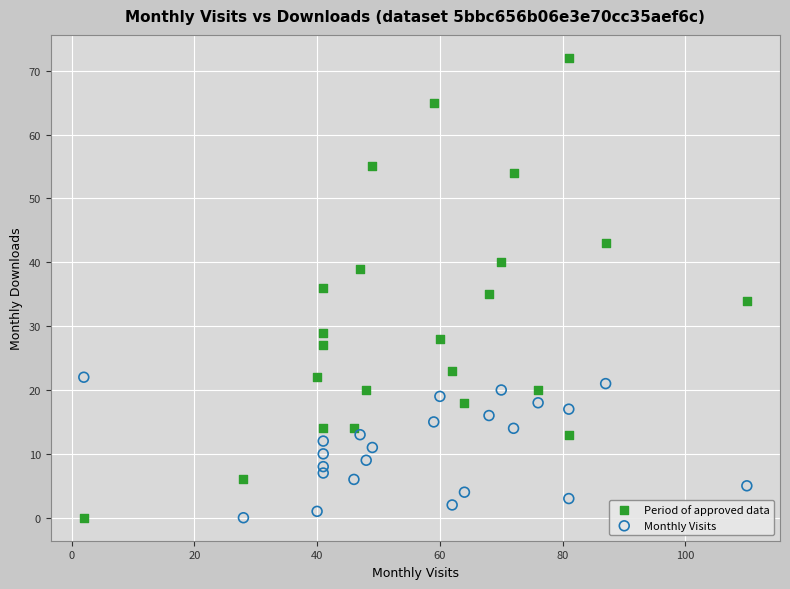

Which series reaches the maximum Y coordinate?

Period of approved data